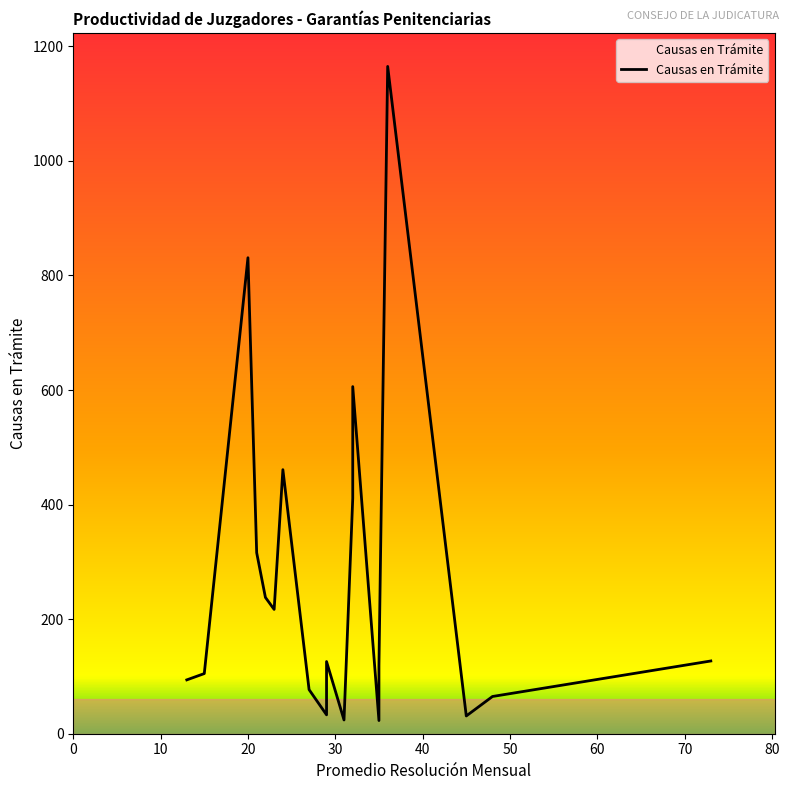

Reading left to right, extract all data points from this chart.

BARREIRO=127	D AMBROCIO=65	SANCHEZ=31	VIDAL=1165	ORDOÑEZ=23	DAVILA=119	JIMENEZ=411	OJEDA=606	MUÑOZ=24	QUIJIJE=126	MANOSALVAS=33	ROMO=77	ALEJANDRO=461	PEÑA=217	ALTAMIRANO=238	GUZMAN=316	POVEDA=831	CHALCO=105	BARZOLA=94